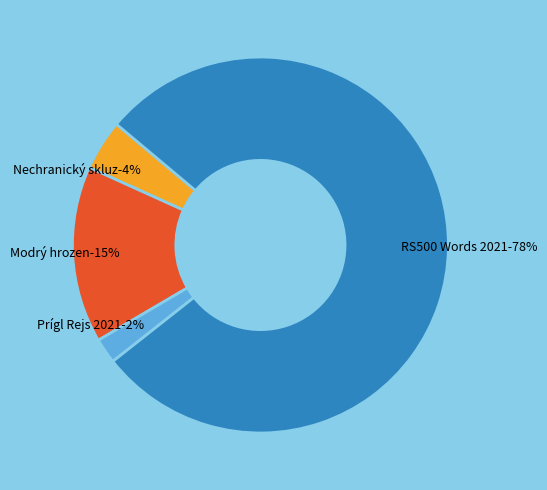

To the nearest percent, what is the difference between the 212151 and 212161 slice percentages?

13%